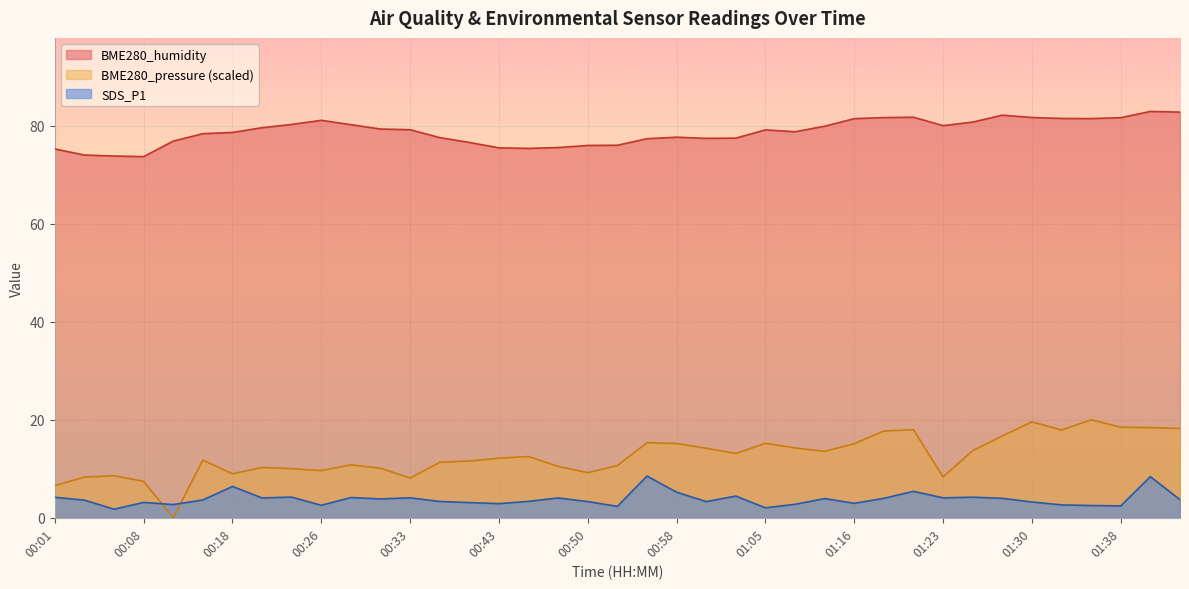

The SDS_P1 series shows 3.4 at 00:45. True or false?

True